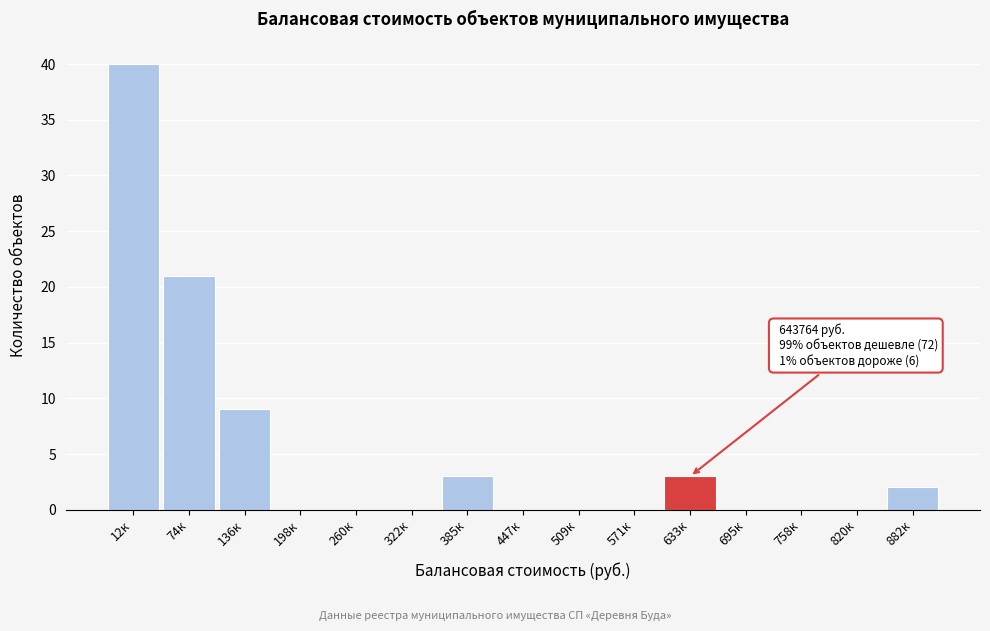

Reading right to left, list all the values displayed in this chart.

882к=2	820к=0	758к=0	695к=0	633к=3	571к=0	509к=0	447к=0	385к=3	322к=0	260к=0	198к=0	136к=9	74к=21	12к=40